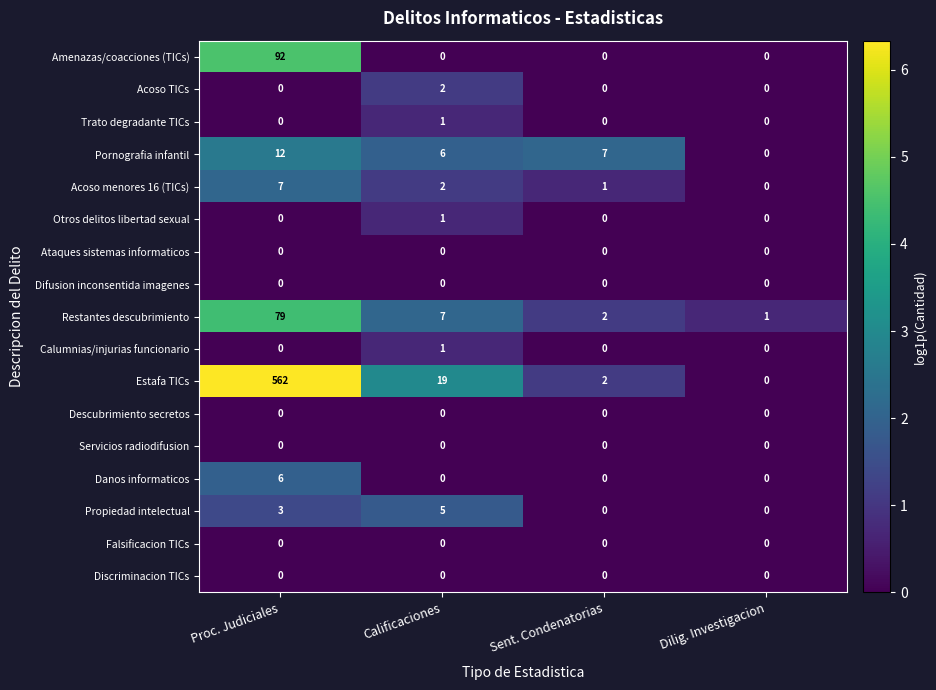

Count the Amenazas/coacciones (TICs) values in the range 0 to 92.

4